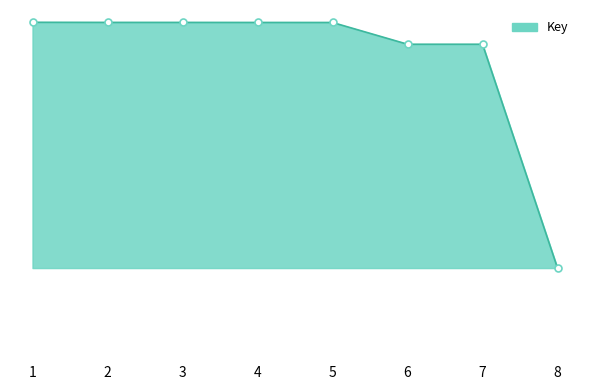

Does the chart have visible grid lines?

No